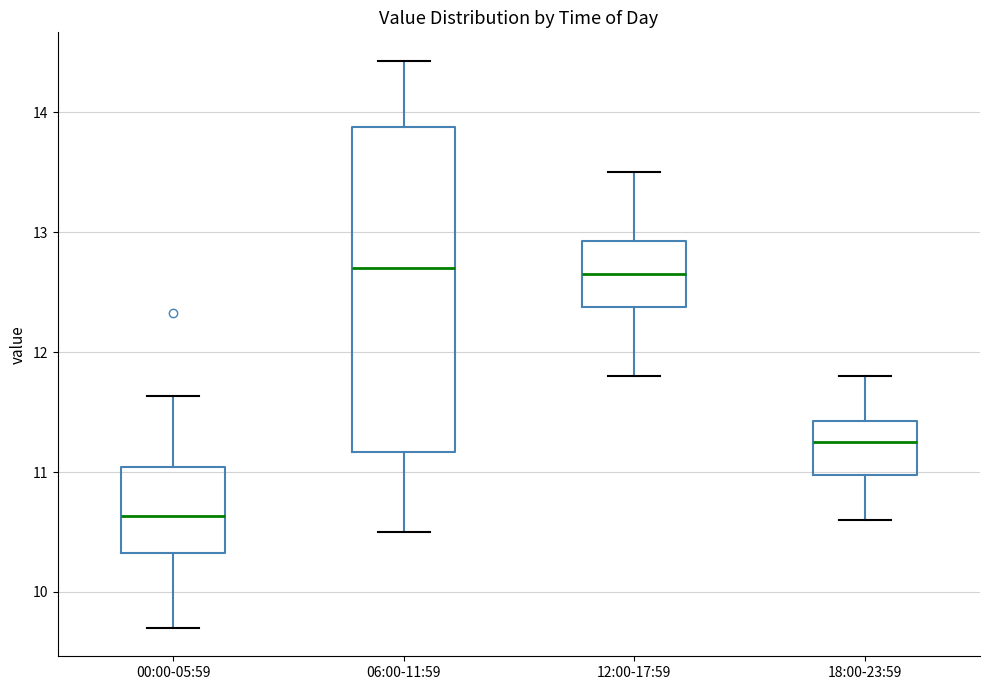

Where does the upper whisker of the box for 00:00-05:59 end on the y-axis? The values are not printed on the chart, so give them approximately, as read against the axis.

11.6